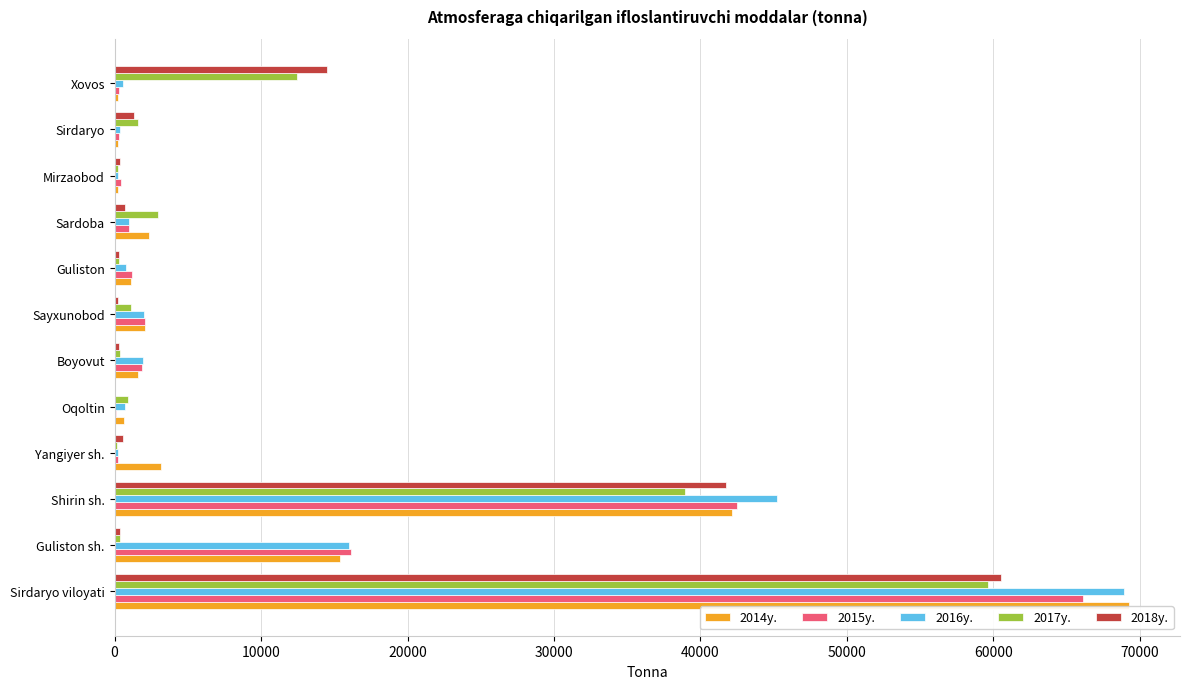

Is it true that 2018y. equals 60499.2 at Sirdaryo viloyati?

True